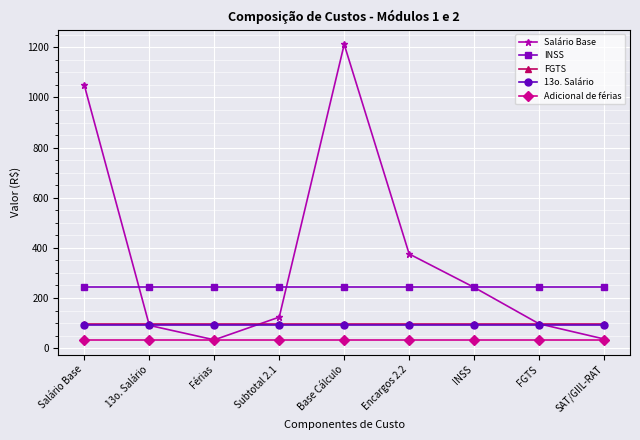

What is the label of the 1st point from the left?

Salário Base